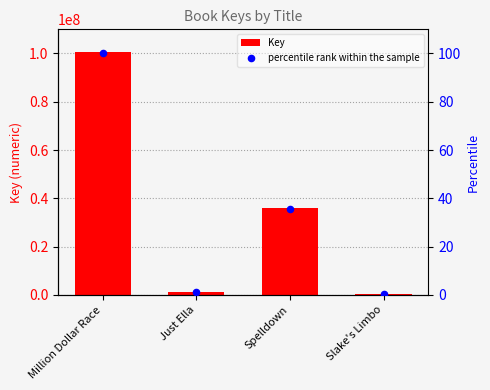

Which series has the largest Y range (max minus min)?

Key